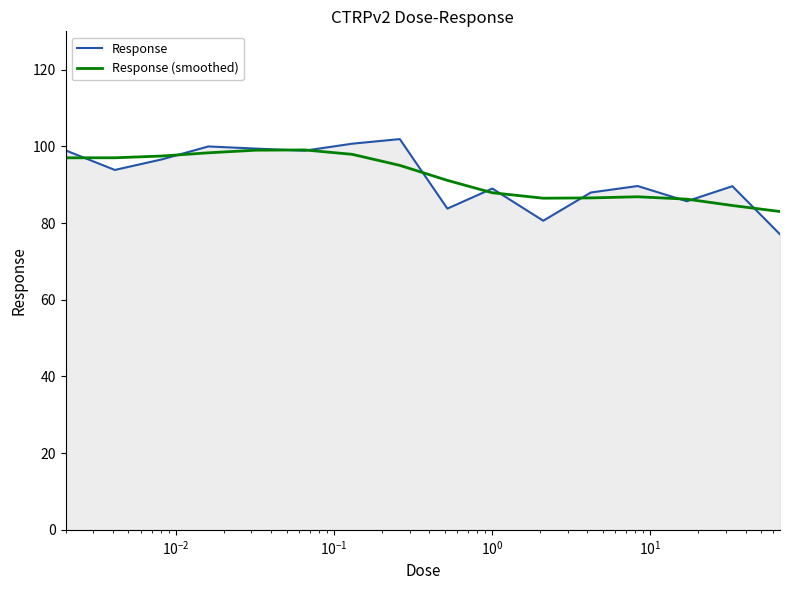

What is the lowest value of the Response (smoothed) series?

83.0